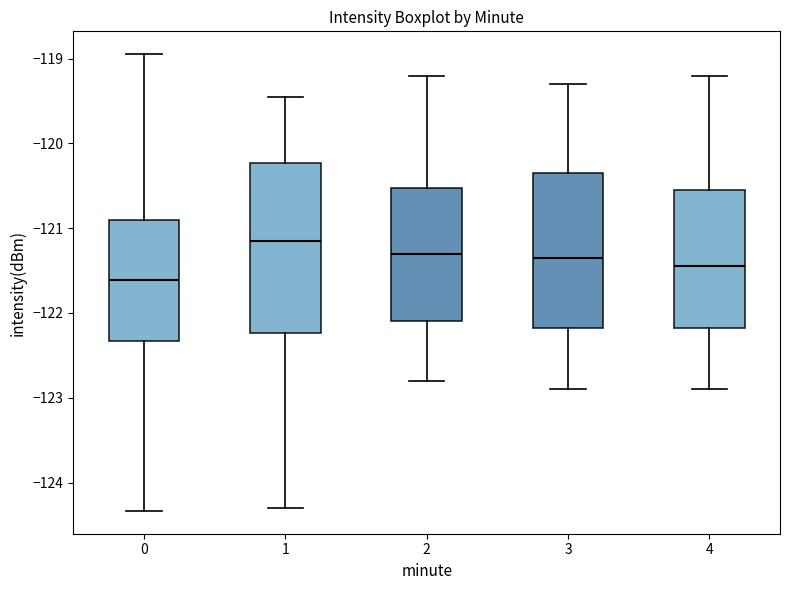

Reading left to right, read every box against the y-axis: the position of its median line, the range the box covers, and the ends of its whiskers. The values are not printed on the chart, so give them approximately, as read against the axis.

0: median -121.6, box -122.3 to -120.9, whiskers -124.3 to -118.9
1: median -121.1, box -122.2 to -120.2, whiskers -124.3 to -119.5
2: median -121.3, box -122.1 to -120.5, whiskers -122.8 to -119.2
3: median -121.3, box -122.2 to -120.3, whiskers -122.9 to -119.3
4: median -121.4, box -122.2 to -120.5, whiskers -122.9 to -119.2